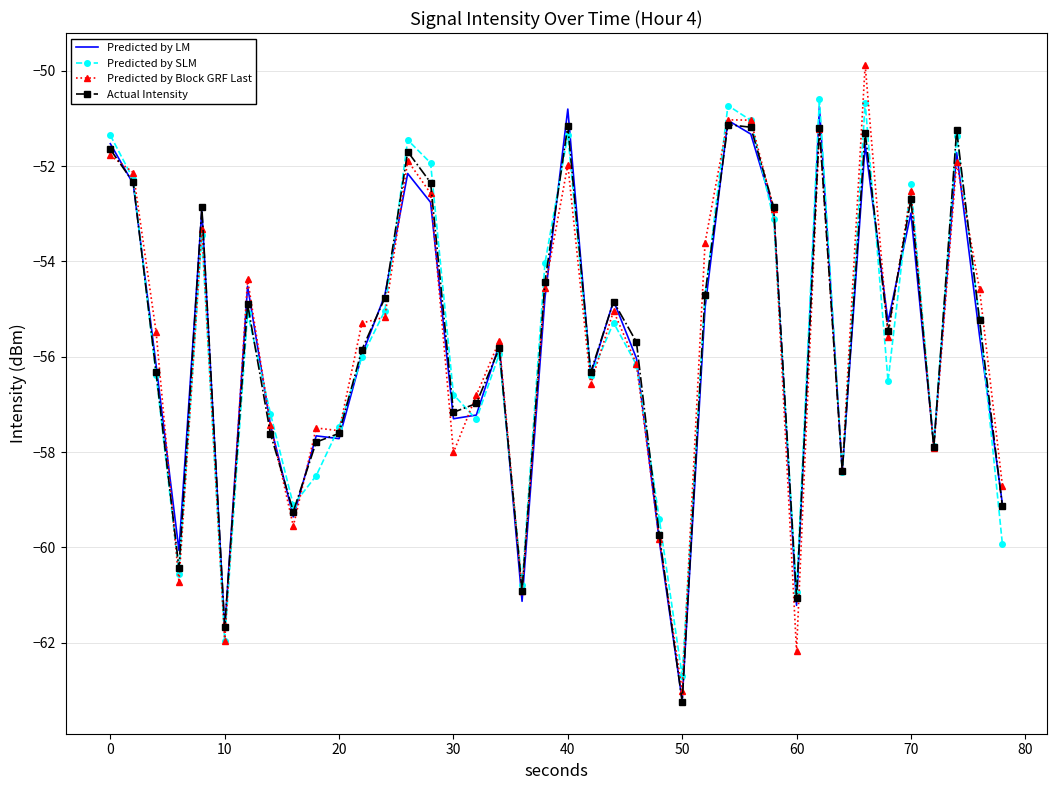

Which series has the largest range (max minus min)?

Predicted by Block GRF Last